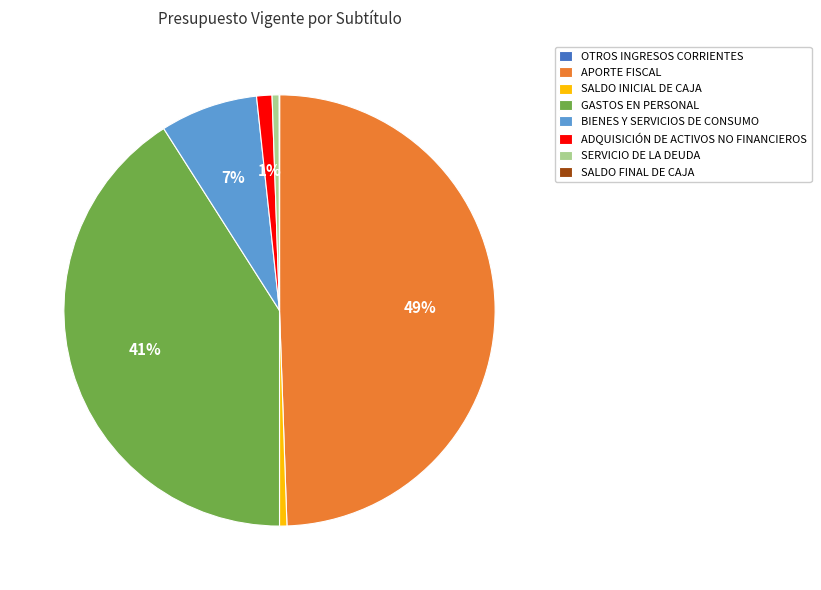

What is the largest slice in the pie chart?

APORTE FISCAL